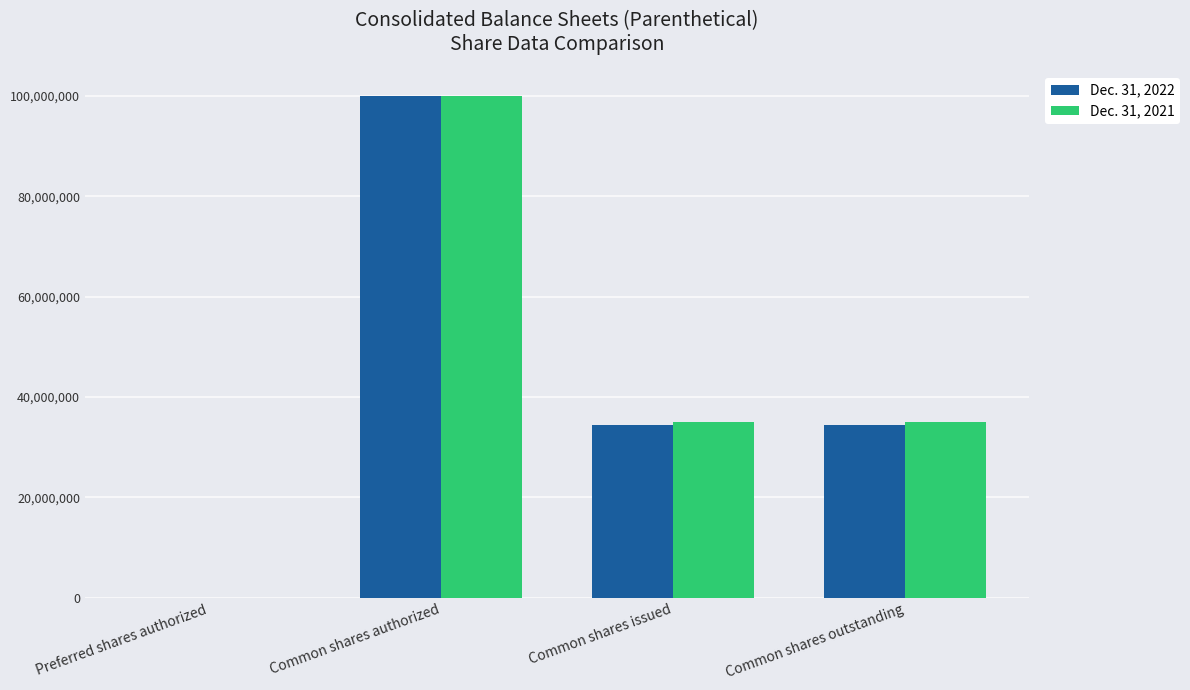

Reading right to left, list all the values displayed in this chart.

Dec. 31, 2022: 34381668	34381668	100000000	10000
Dec. 31, 2021: 35028197	35028197	100000000	10000